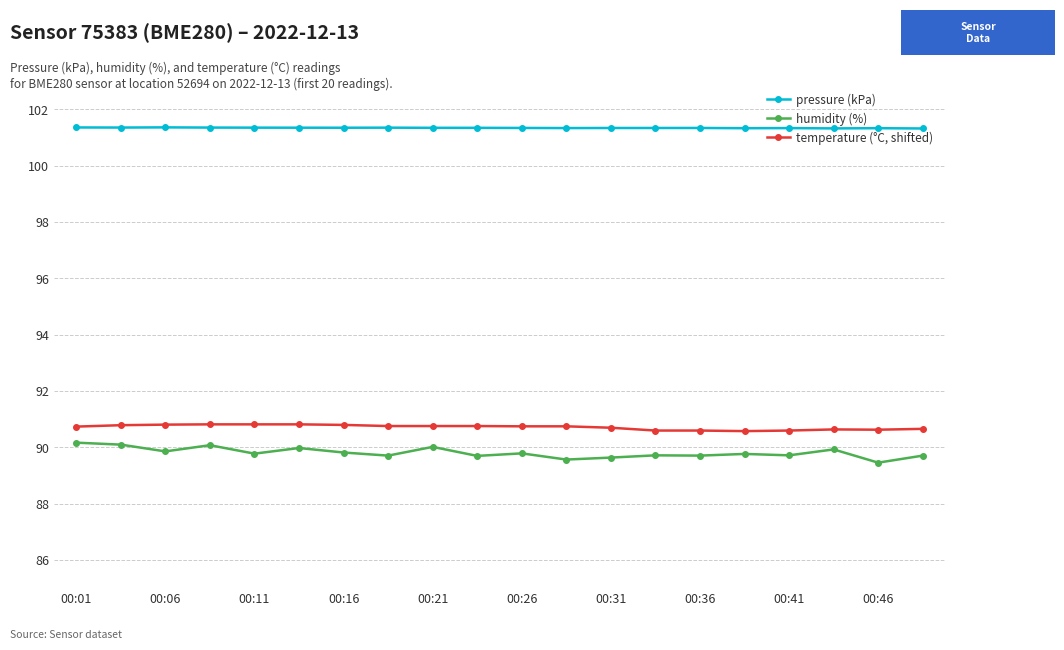

True or false: pressure (kPa) has more than 1 points higher than both neighbors.

True